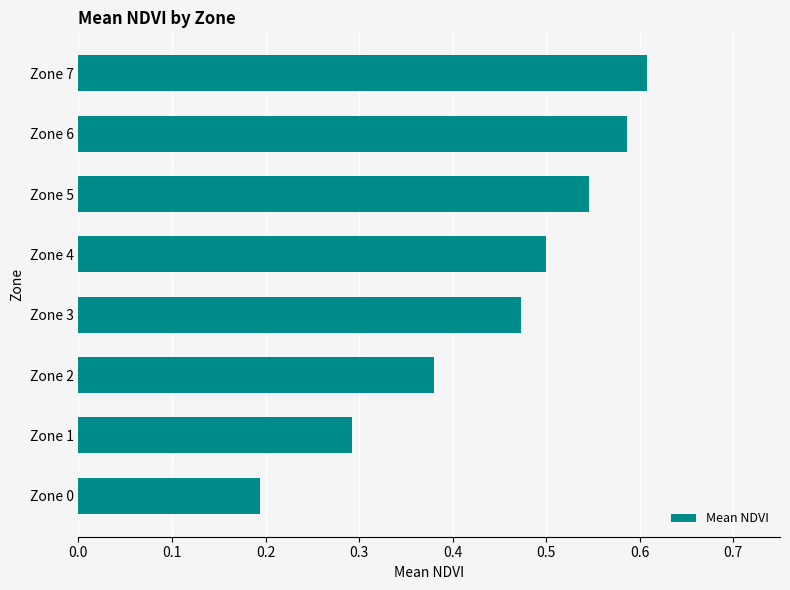

At which label is the value closest to 0?

Zone 0